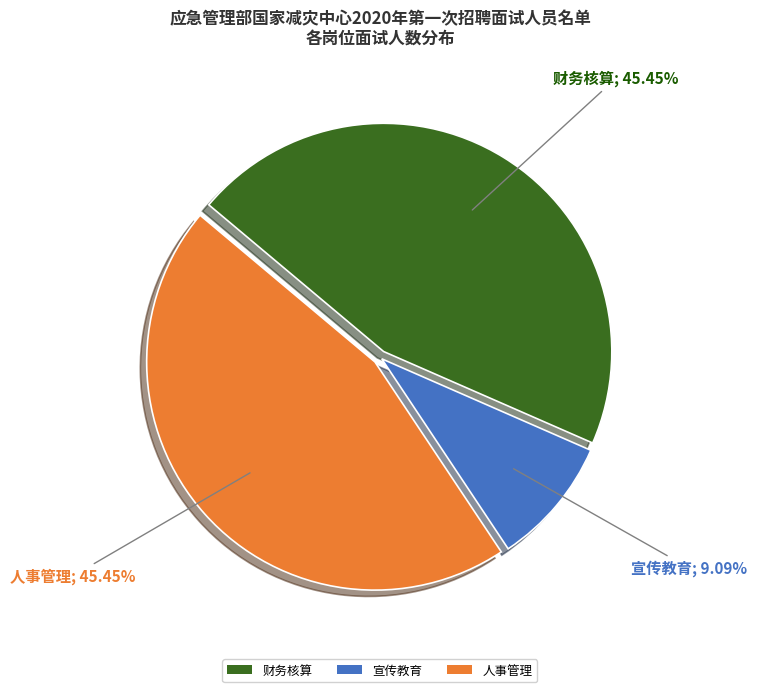

What is the smallest slice in the pie chart?

宣传教育